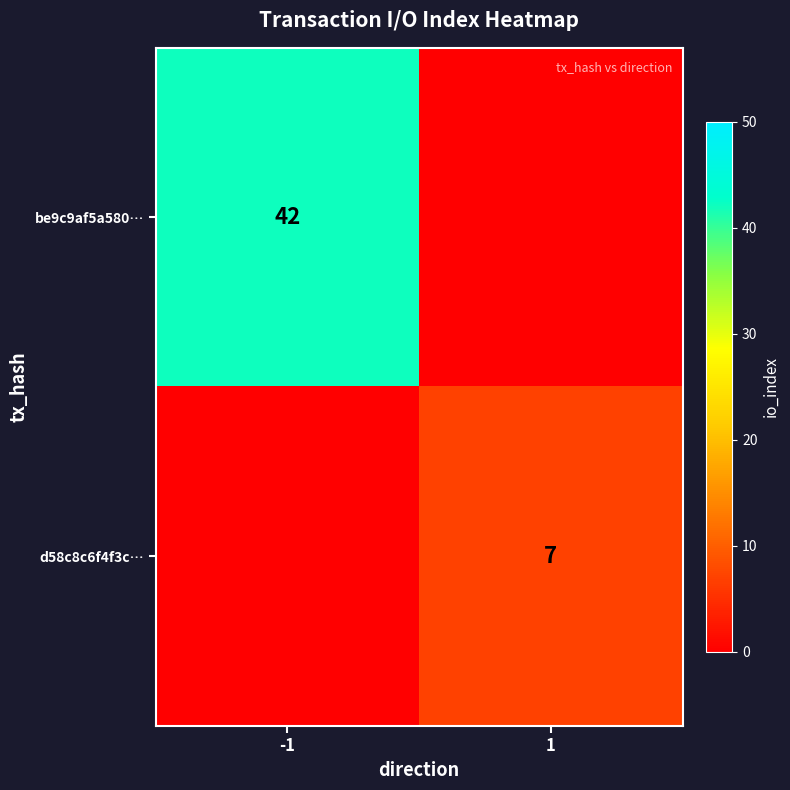

What is the difference between the d58c8c6f4f3c… values at 1 and -1?

7